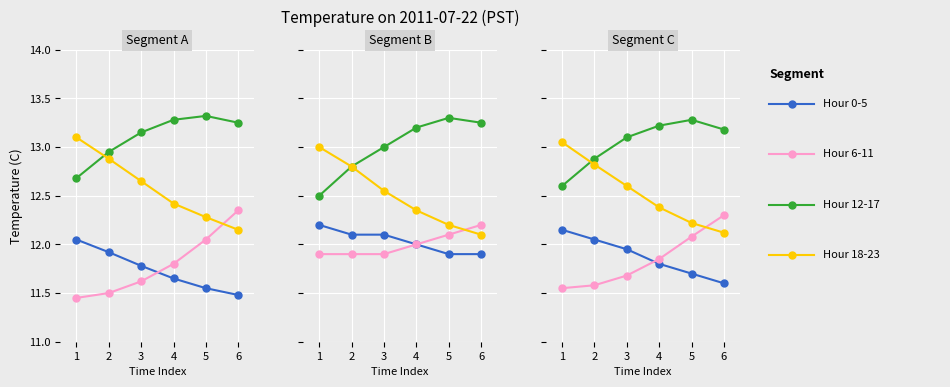

How many intersections are there between Hour 18-23 and Hour 6-11?

1